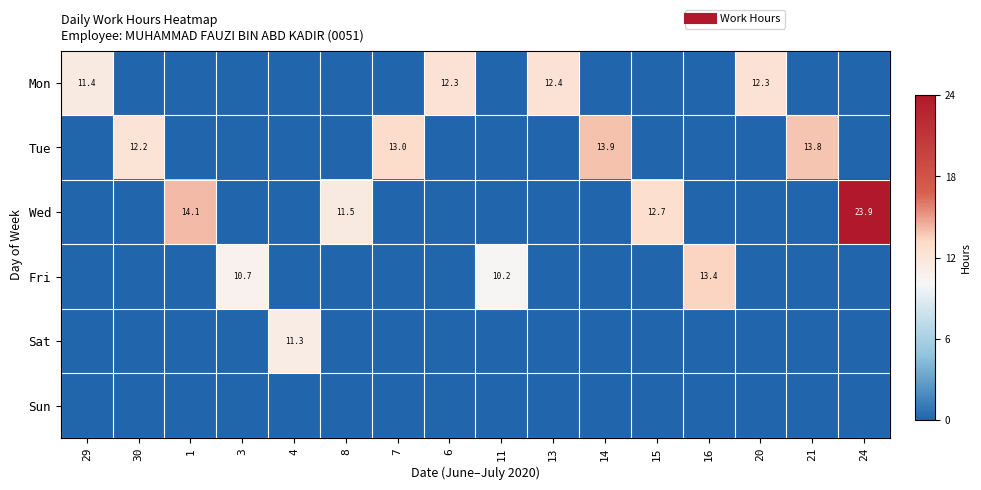

Which series has the largest total across all categories?

Wed